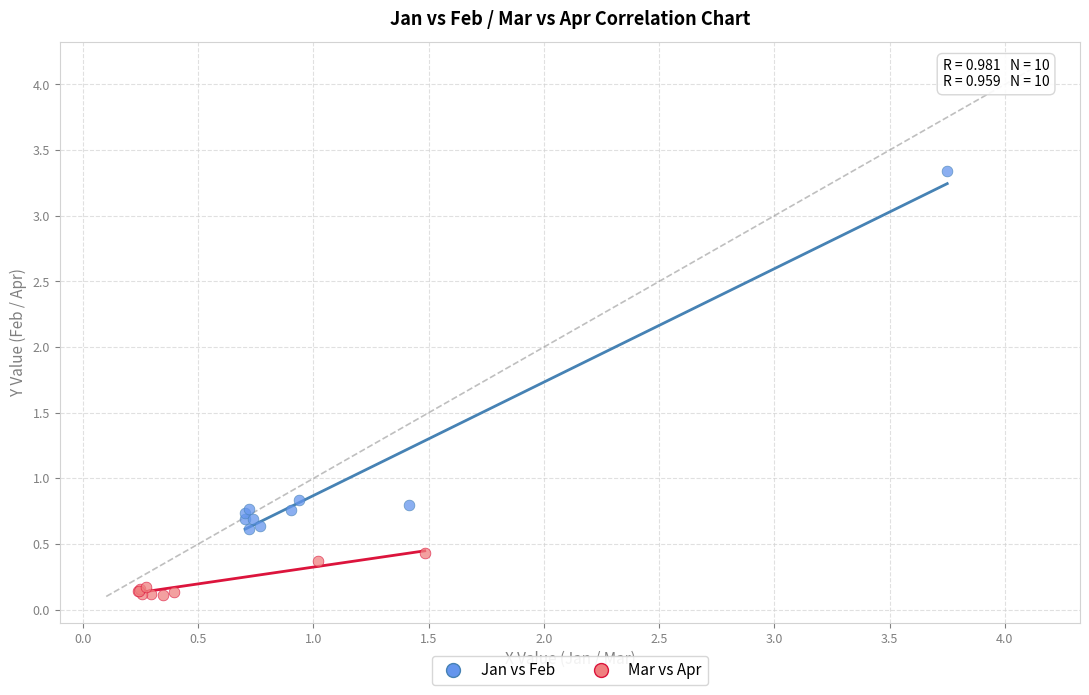

Which series contains the highest Y value?

Jan vs Feb